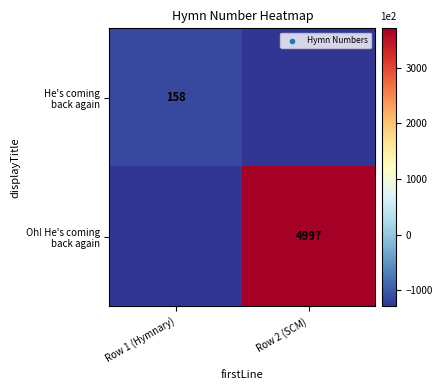

At which category is the sum across all series the highest?

Row 2 (SCM)